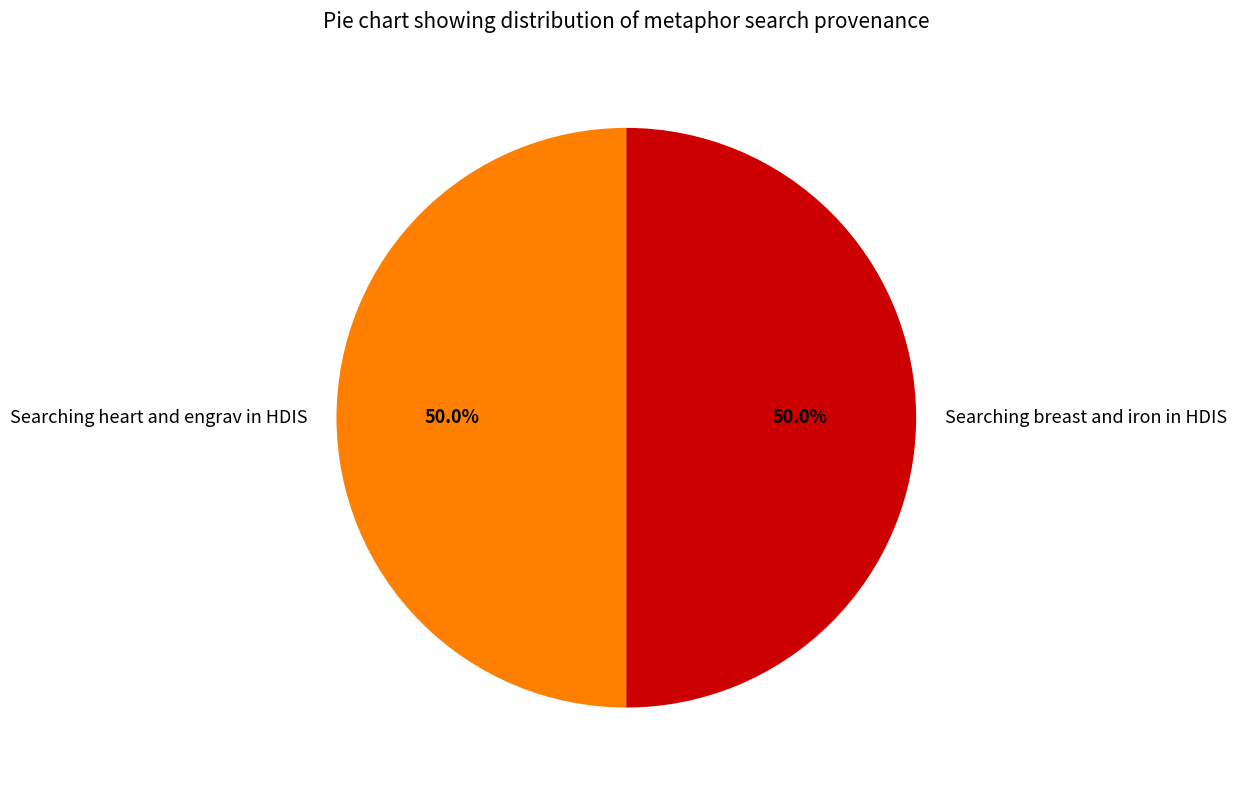

How much of the chart is everything except Searching breast and iron in HDIS?

50.0%